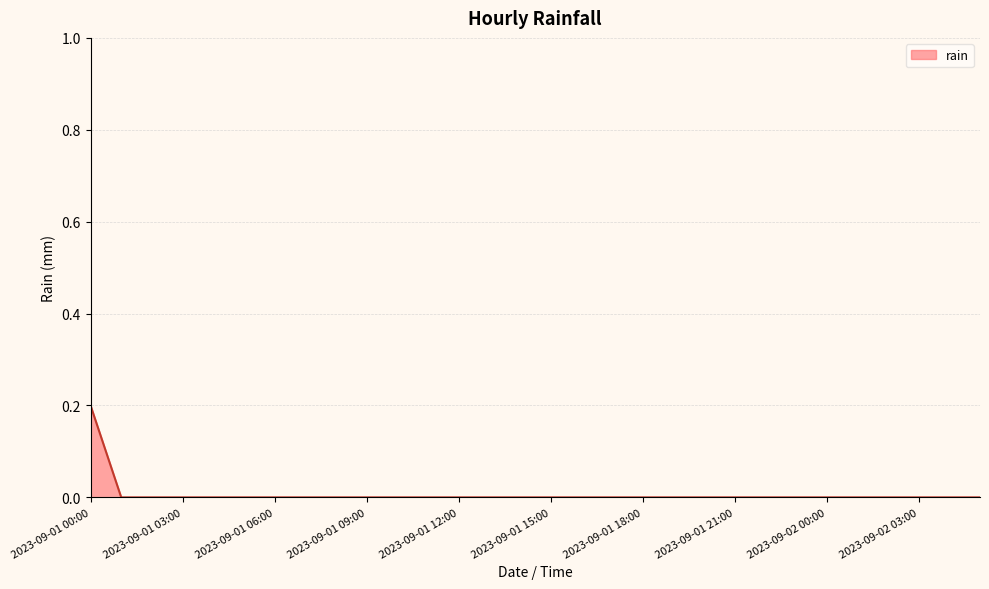

How many lines are shown in the chart?

1